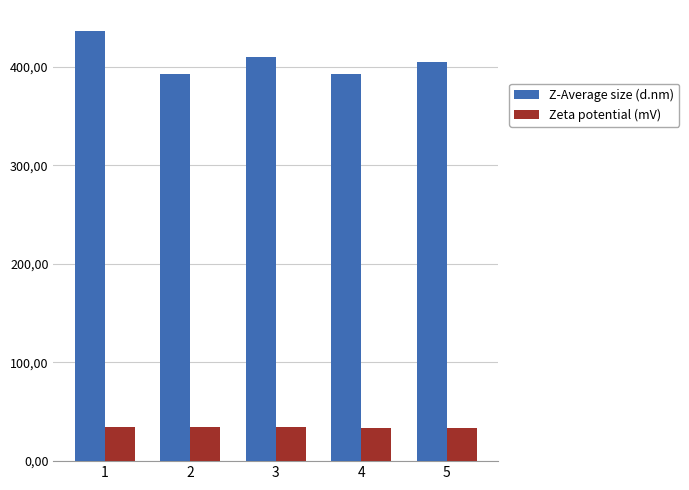

At 3, list the series in order from smallest to largest.

Zeta potential (mV), Z-Average size (d.nm)